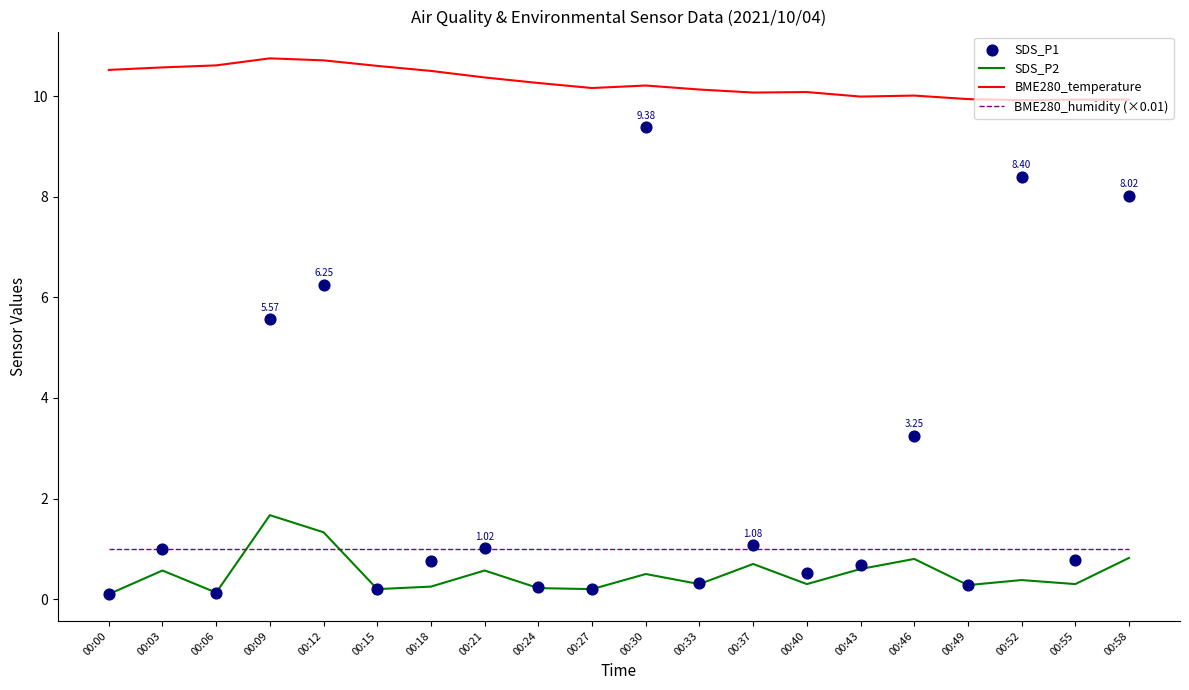

What are all the series names shown in the legend?

SDS_P2, BME280_temperature, BME280_humidity (×0.01), SDS_P1